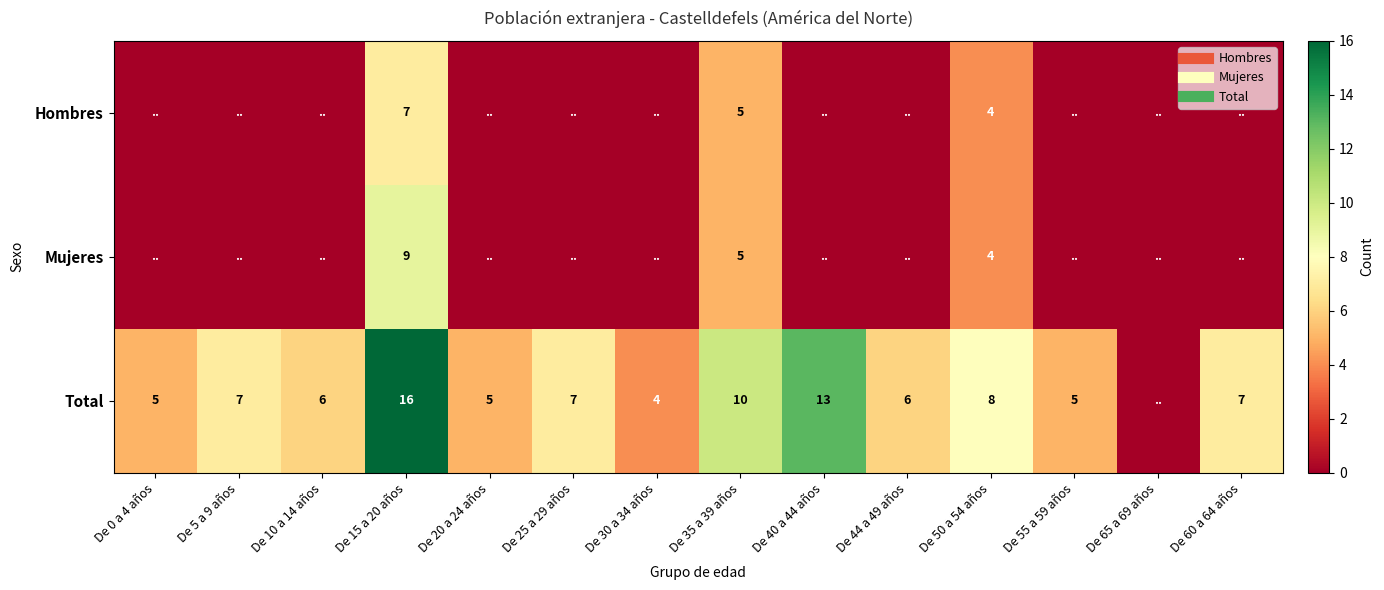

Where is Total nearest to the value 8?

De 50 a 54 años